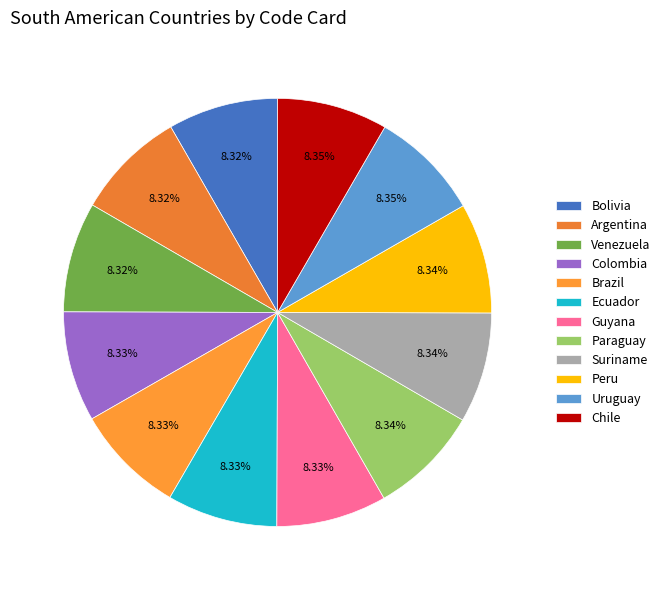

Which slice is the largest?

Chile